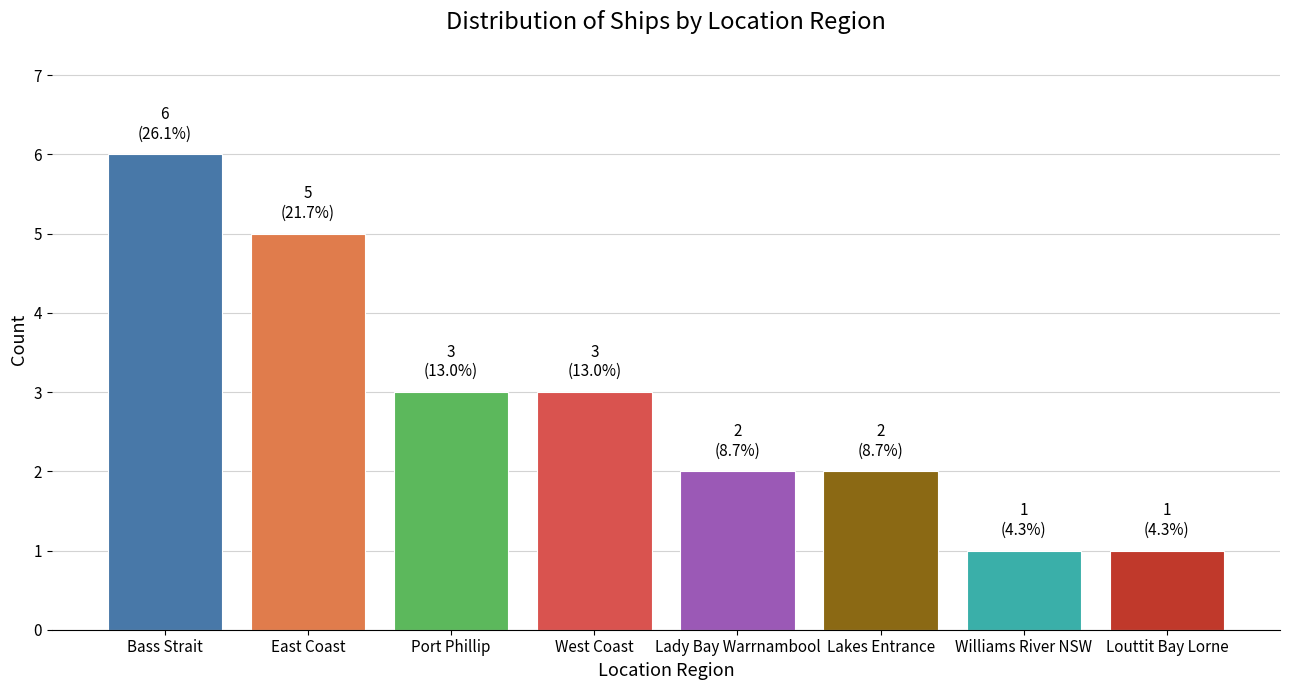

What is the label of the 1st bar from the left?

Bass Strait